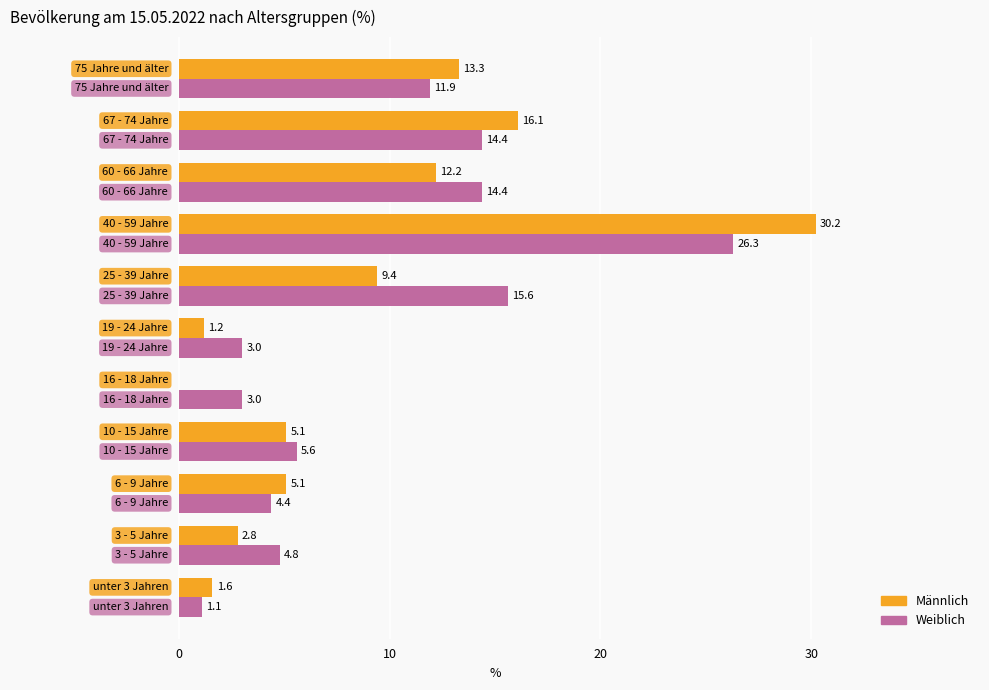

What is the sum of all Weiblich values?

104.5